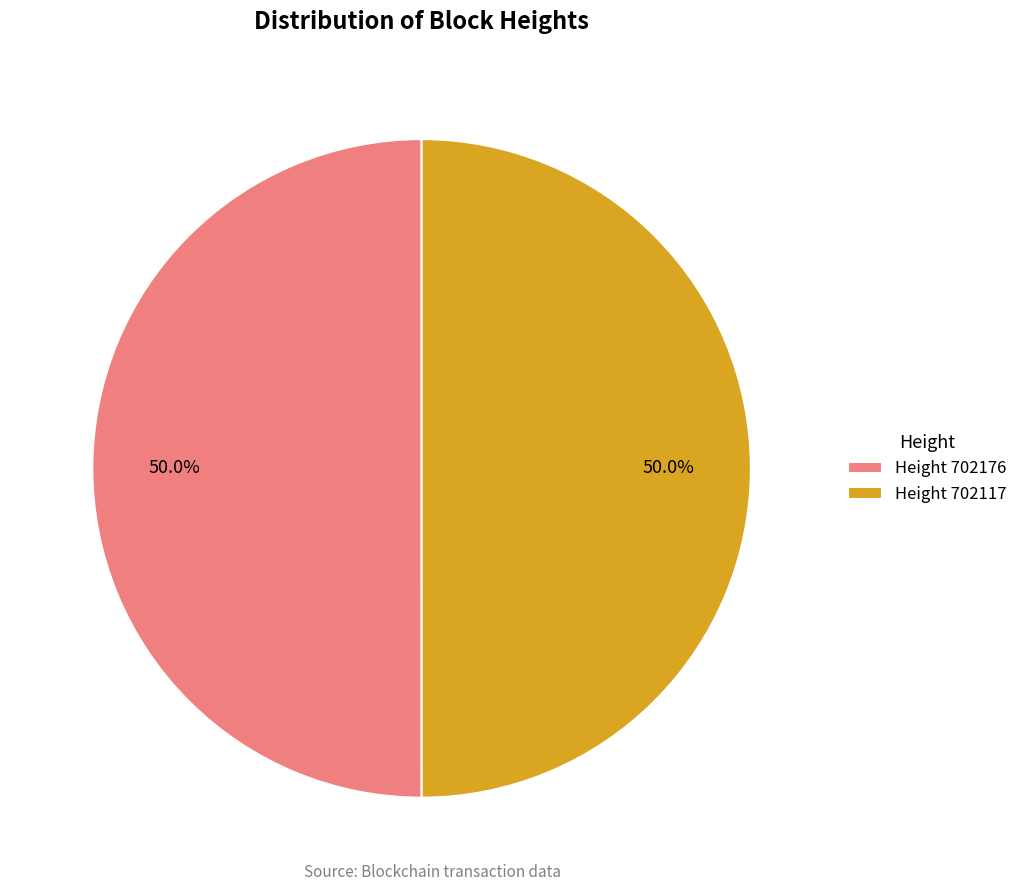

Combined, do Height 702176 and Height 702117 account for over 50%?

Yes